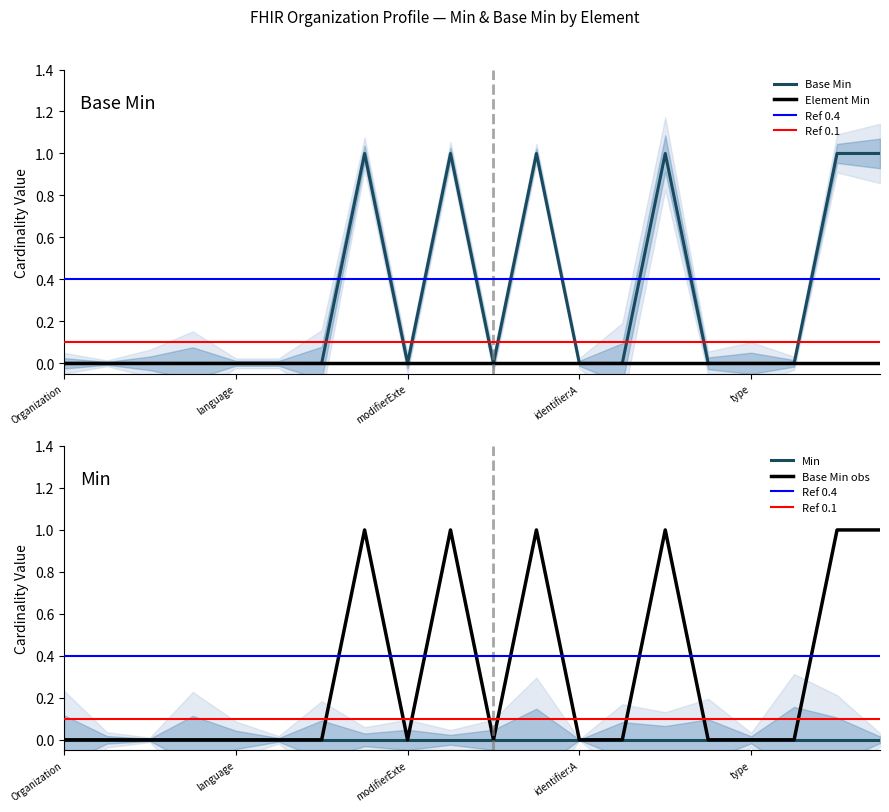

Where is the data nearest to the value 0?

Organization